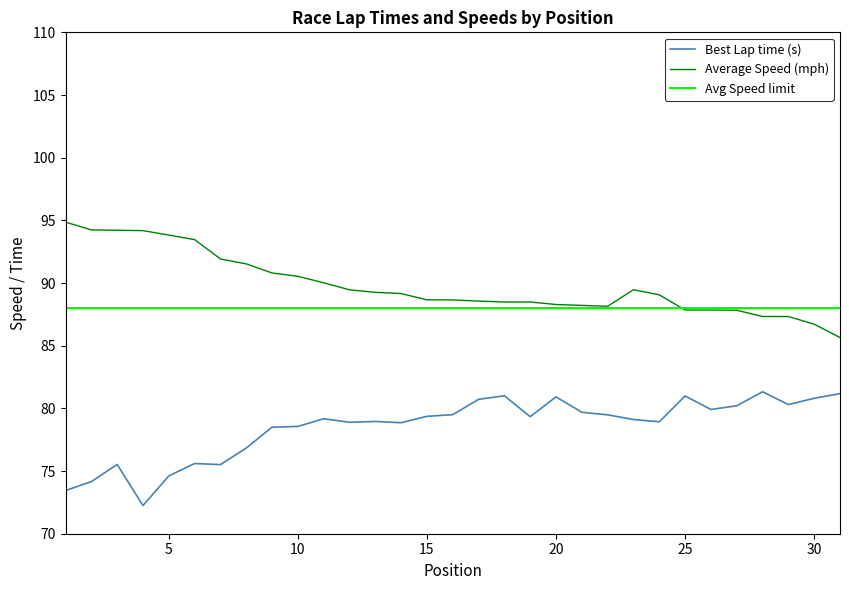

What is the sum of the Average Speed values at 23 and 21?

177.7